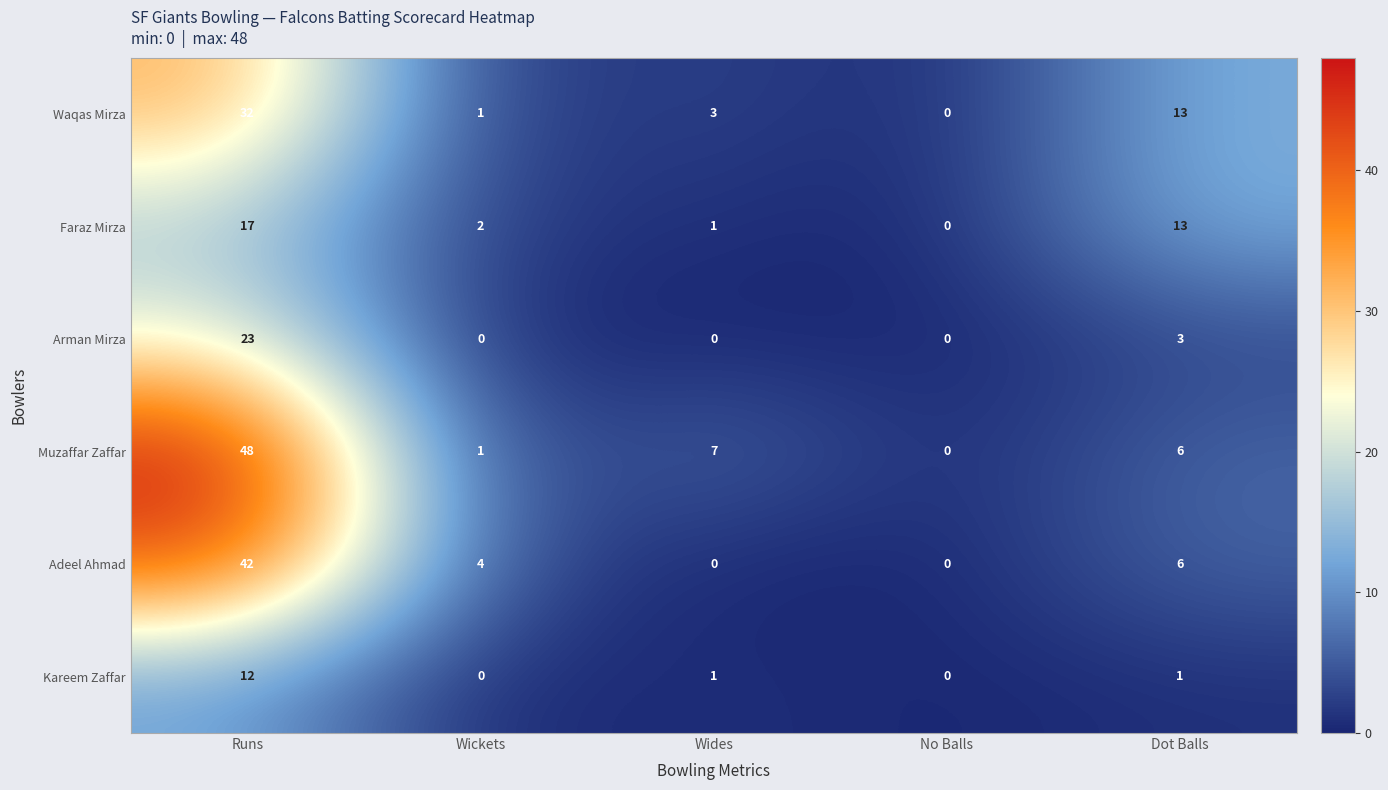

List the series in order of their peak value, lowest first.

Kareem Zaffar, Faraz Mirza, Arman Mirza, Waqas Mirza, Adeel Ahmad, Muzaffar Zaffar